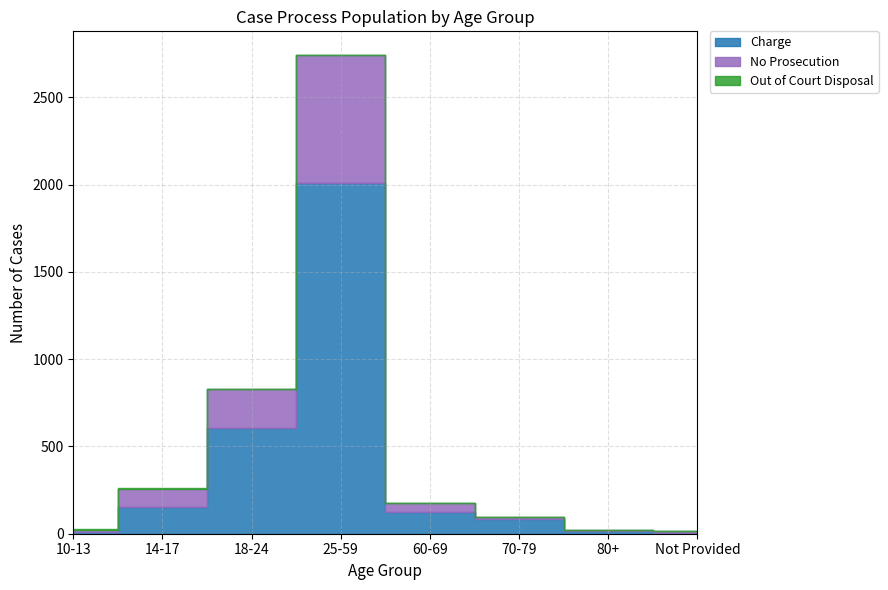

Reading right to left, extract all data points from this chart.

Charge: Not Provided=3	80+=13	70-79=85	60-69=126	25-59=2009	18-24=604	14-17=154	10-13=10
No Prosecution: Not Provided=13	80+=6	70-79=13	60-69=51	25-59=732	18-24=223	14-17=103	10-13=13
Out of Court Disposal: Not Provided=0	80+=0	70-79=0	60-69=0	25-59=0	18-24=1	14-17=6	10-13=4